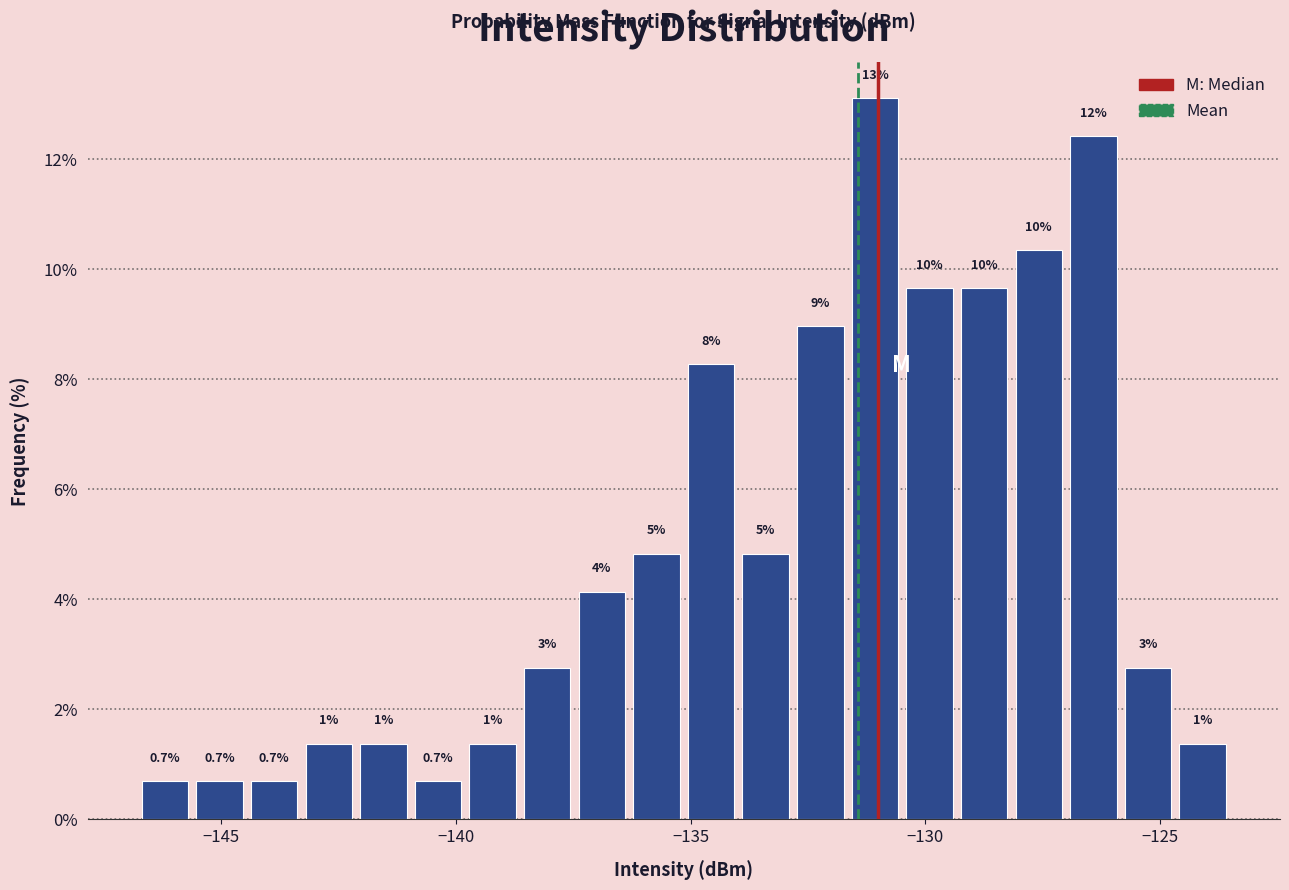

Read against the x-axis, roughly where is the centre of the tallest bar?

-131.0